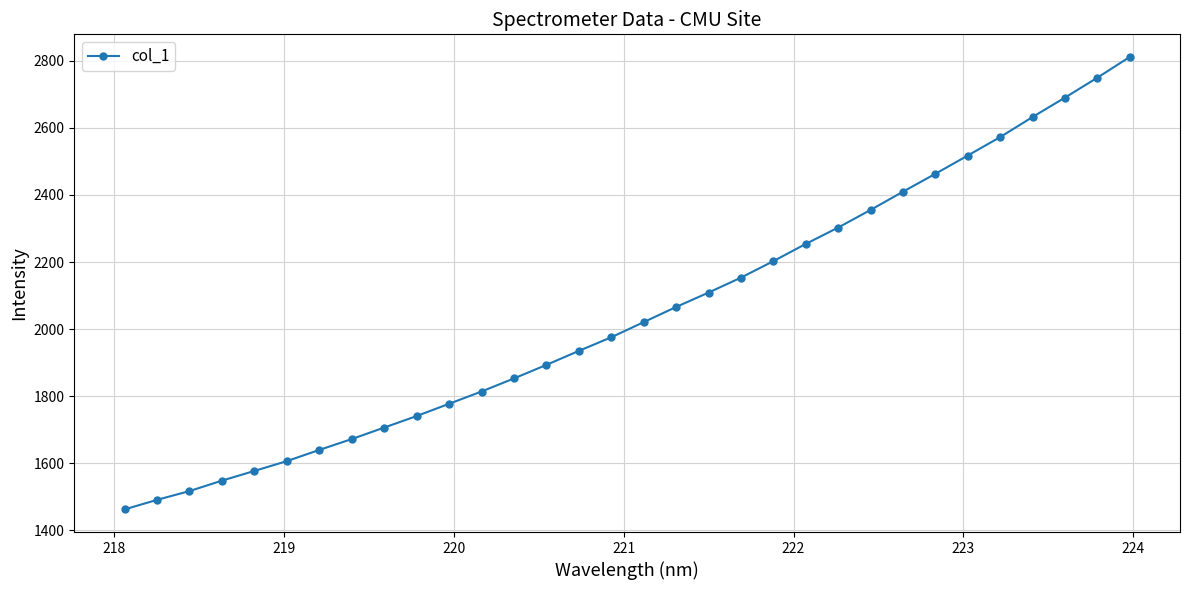

What is the sum of all values?

65517.4